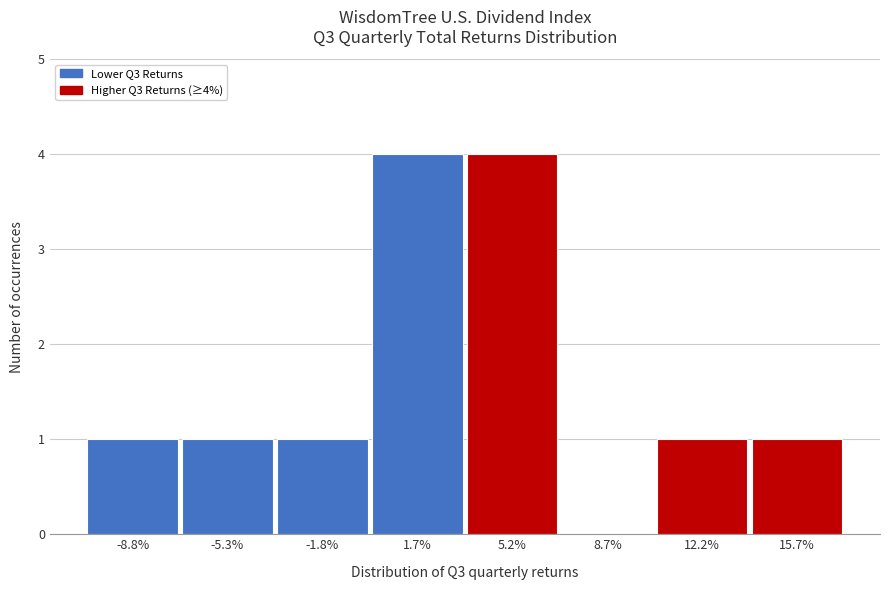

Reading left to right, what are all the values shown in this chart?

-8.8%=1	-5.3%=1	-1.8%=1	1.7%=4	5.2%=4	8.7%=0	12.2%=1	15.7%=1